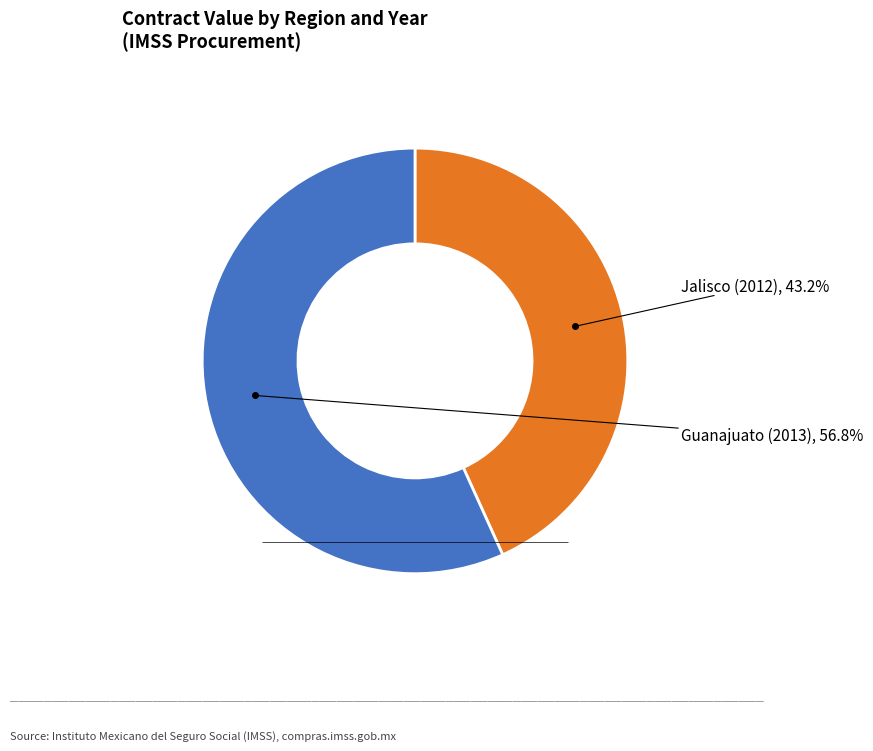

What is the largest slice in the pie chart?

Guanajuato (2013)